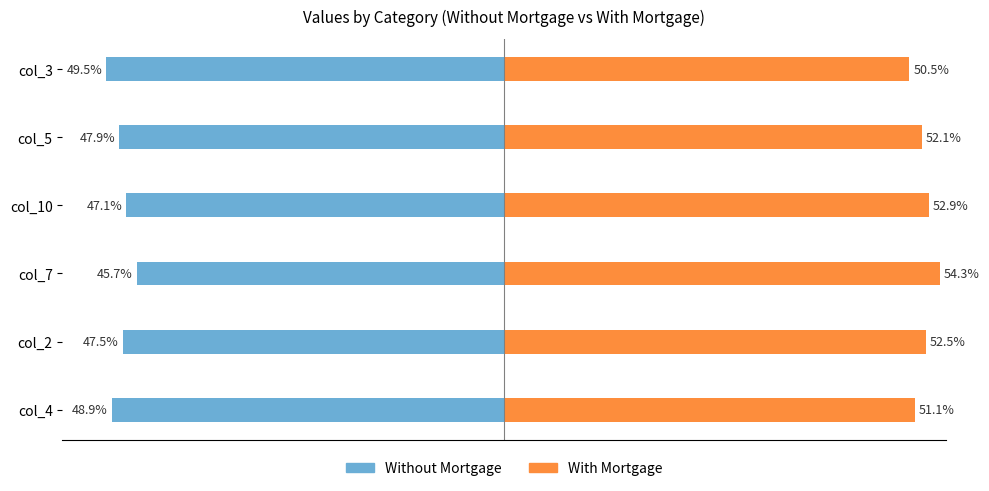

Are the bars horizontal?

Yes